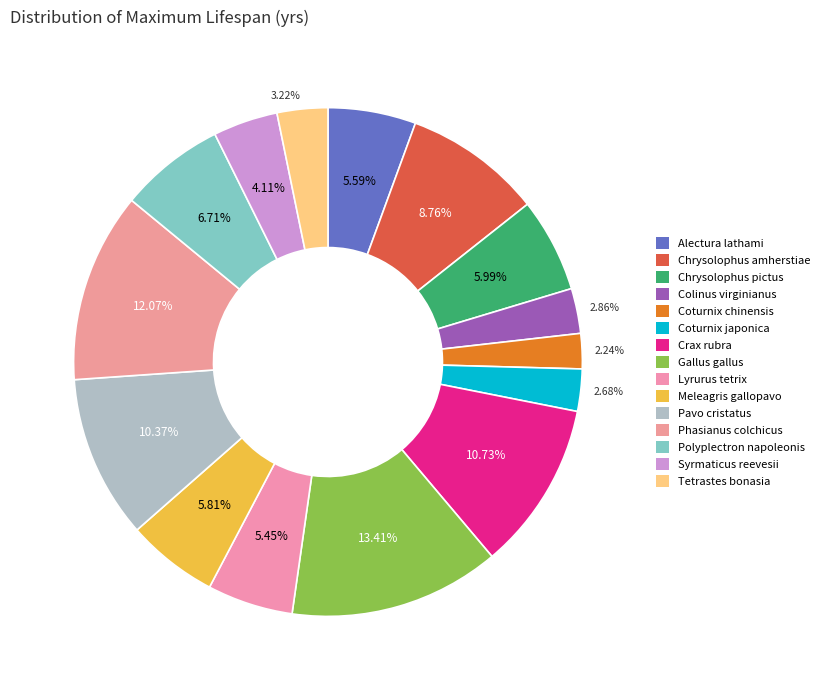

How many slices are in this pie chart?

15